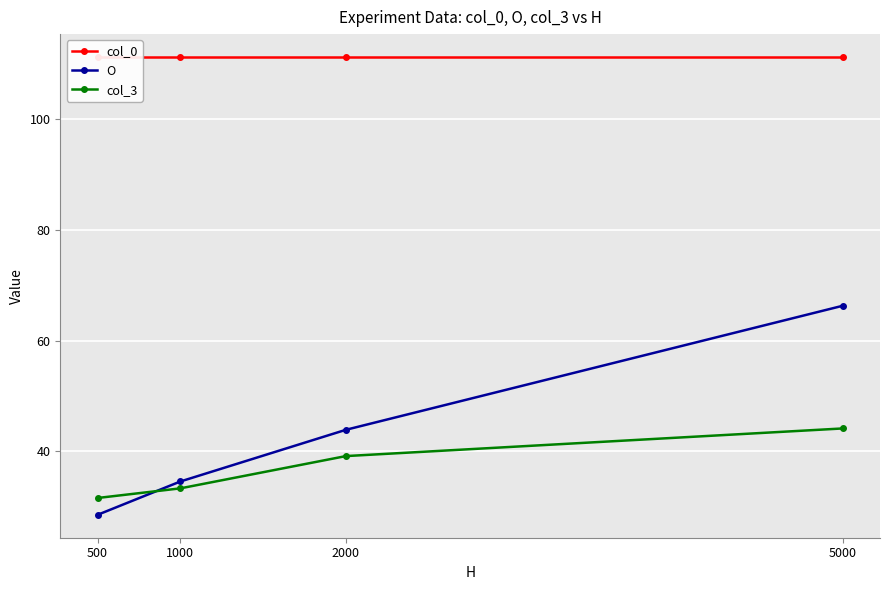

Does the chart display data point markers on the line(s)?

Yes